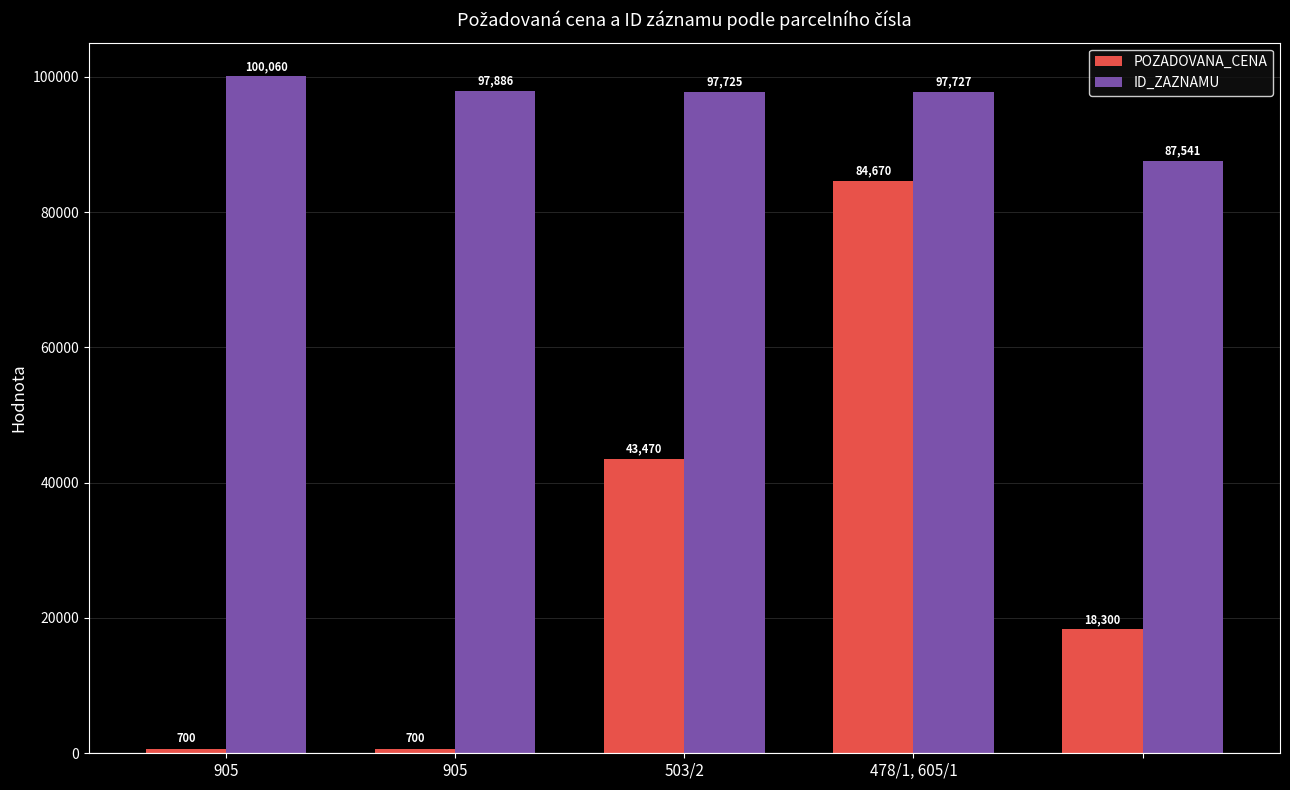

Which series has the largest total across all categories?

ID_ZAZNAMU